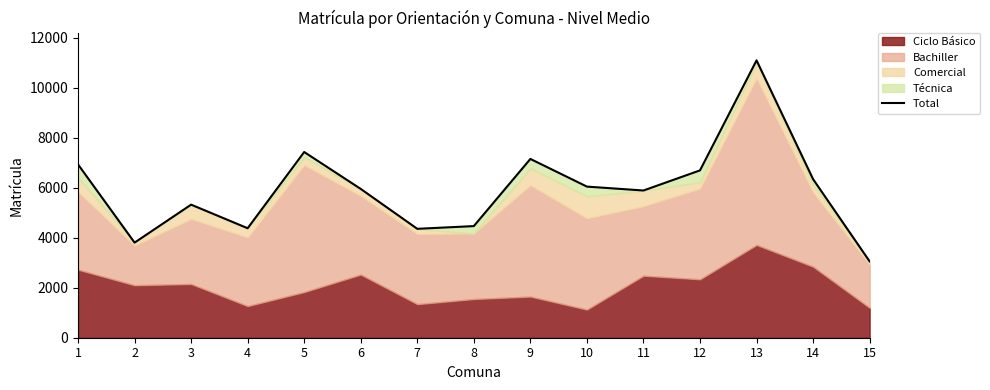

The chart shows a value of 3593 at 10. True or false?

False